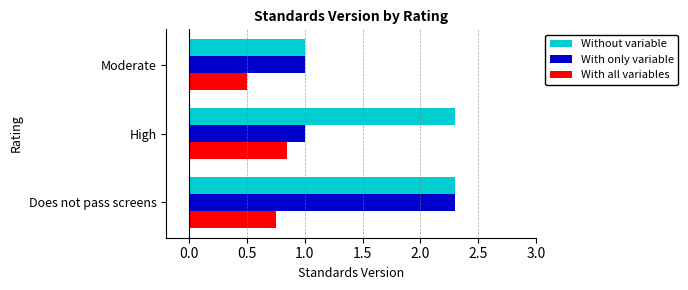

What is the maximum value for Without variable?

2.3